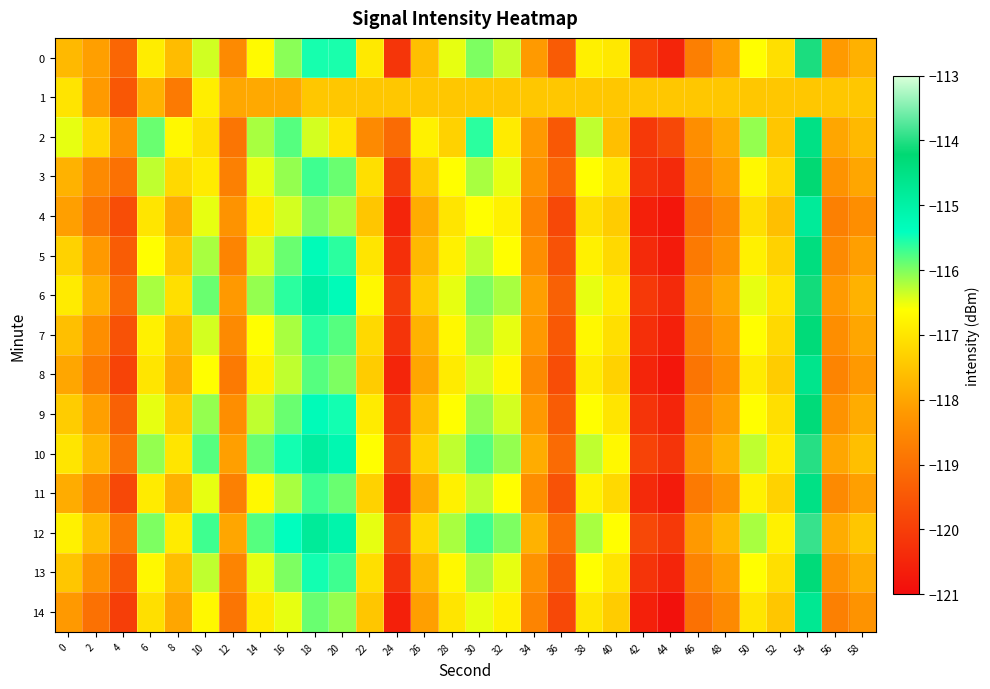

Which series changed the most between 44 and 46?

5